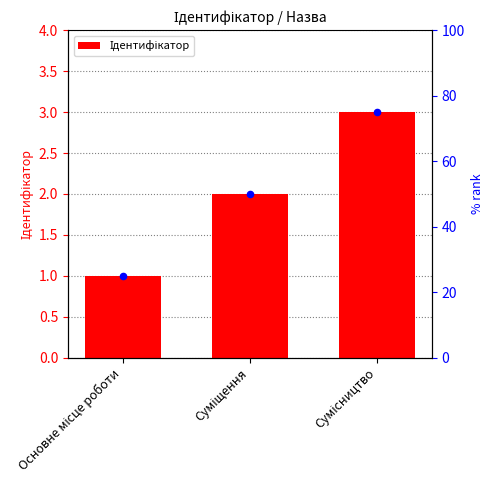

Which series contains the lowest Y value?

Ідентифікатор